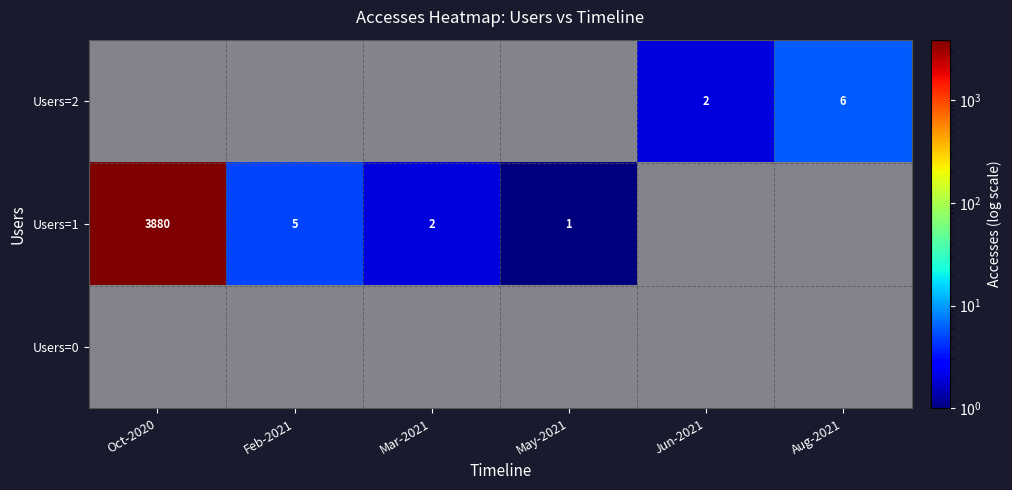

What is the sum of all Users=1 values?

3888